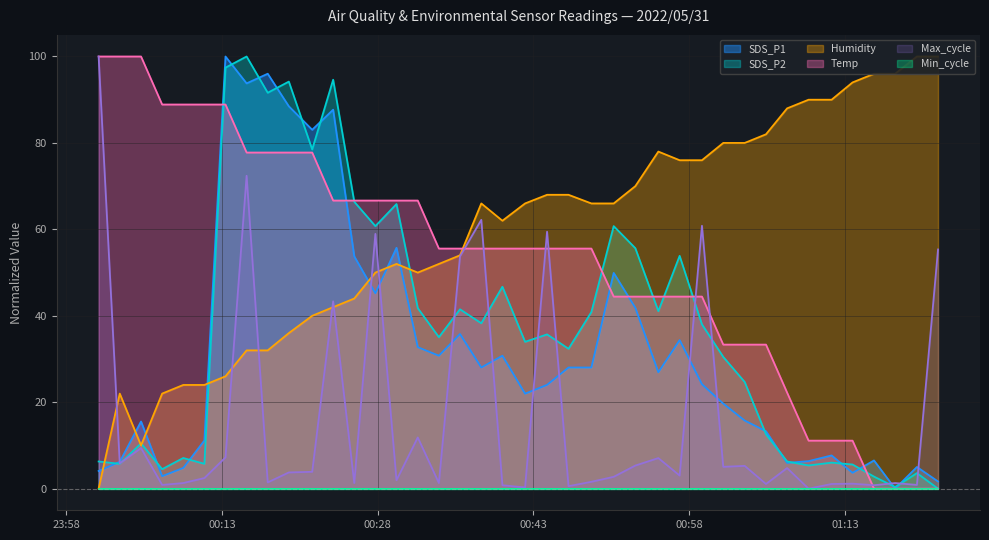

Rank the categories by Humidity value from lowest to highest.

2022/05/31 00:01:08, 2022/05/31 00:05:13, 2022/05/31 00:03:10, 2022/05/31 00:07:15, 2022/05/31 00:09:17, 2022/05/31 00:11:19, 2022/05/31 00:13:21, 2022/05/31 00:15:23, 2022/05/31 00:17:25, 2022/05/31 00:19:27, 2022/05/31 00:21:42, 2022/05/31 00:23:43, 2022/05/31 00:25:45, 2022/05/31 00:27:47, 2022/05/31 00:31:52, 2022/05/31 00:29:49, 2022/05/31 00:33:54, 2022/05/31 00:35:56, 2022/05/31 00:40:01, 2022/05/31 00:37:59, 2022/05/31 00:42:12, 2022/05/31 00:48:35, 2022/05/31 00:50:44, 2022/05/31 00:44:19, 2022/05/31 00:46:23, 2022/05/31 00:52:49, 2022/05/31 00:57:05, 2022/05/31 00:59:14, 2022/05/31 00:55:02, 2022/05/31 01:01:17, 2022/05/31 01:03:21, 2022/05/31 01:05:24, 2022/05/31 01:07:26, 2022/05/31 01:09:30, 2022/05/31 01:11:43, 2022/05/31 01:13:44, 2022/05/31 01:15:48, 2022/05/31 01:17:50, 2022/05/31 01:19:56, 2022/05/31 01:21:58